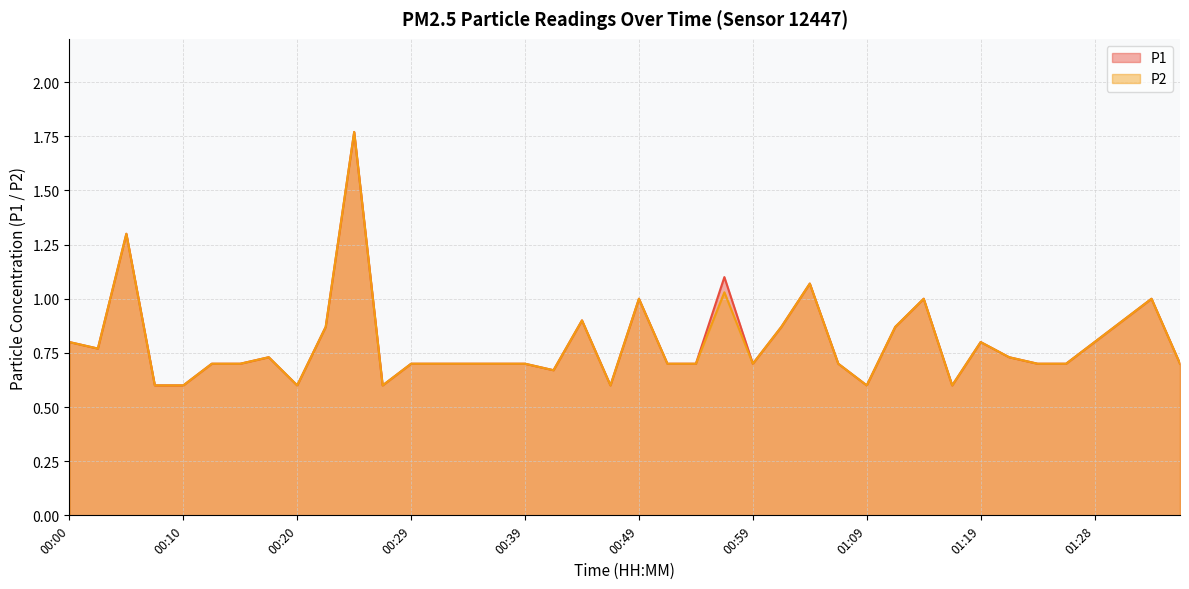

The P2 series shows 0.7 at 00:32. True or false?

True